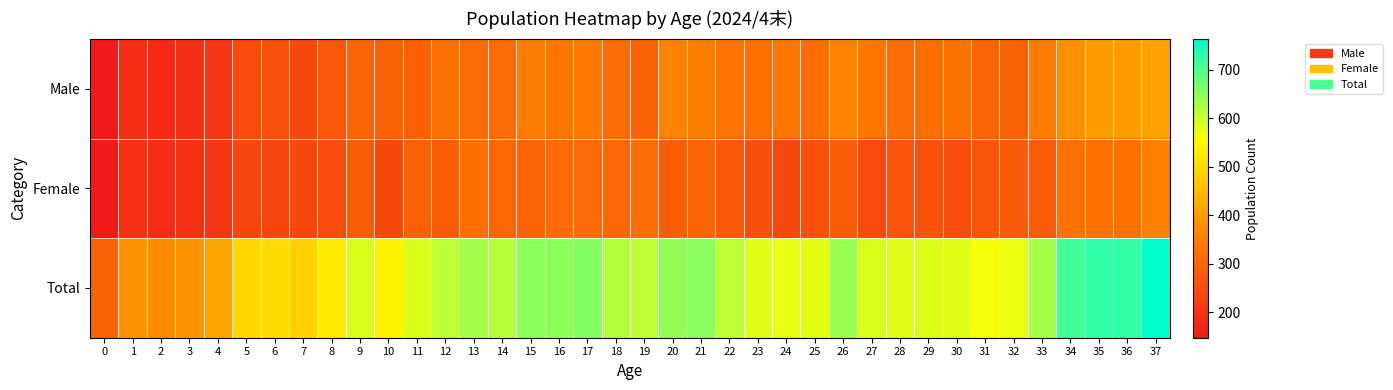

At how many categories does at least one series exceed 178?

38